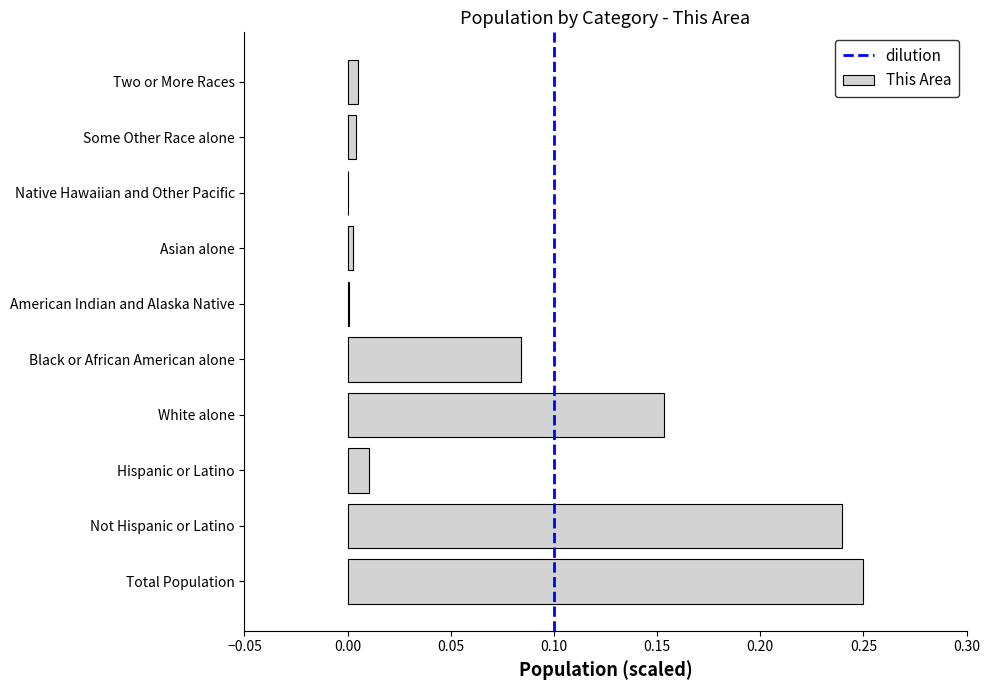

What is the sum of all values?

0.8